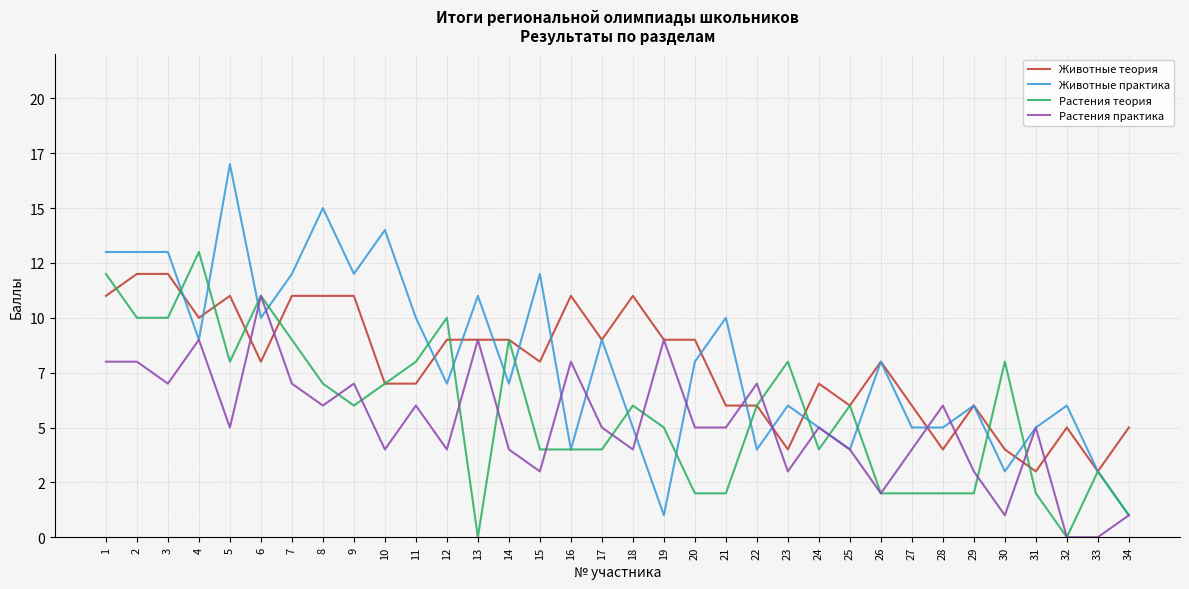

List the series in order of their peak value, lowest first.

Растения практика, Животные теория, Растения теория, Животные практика